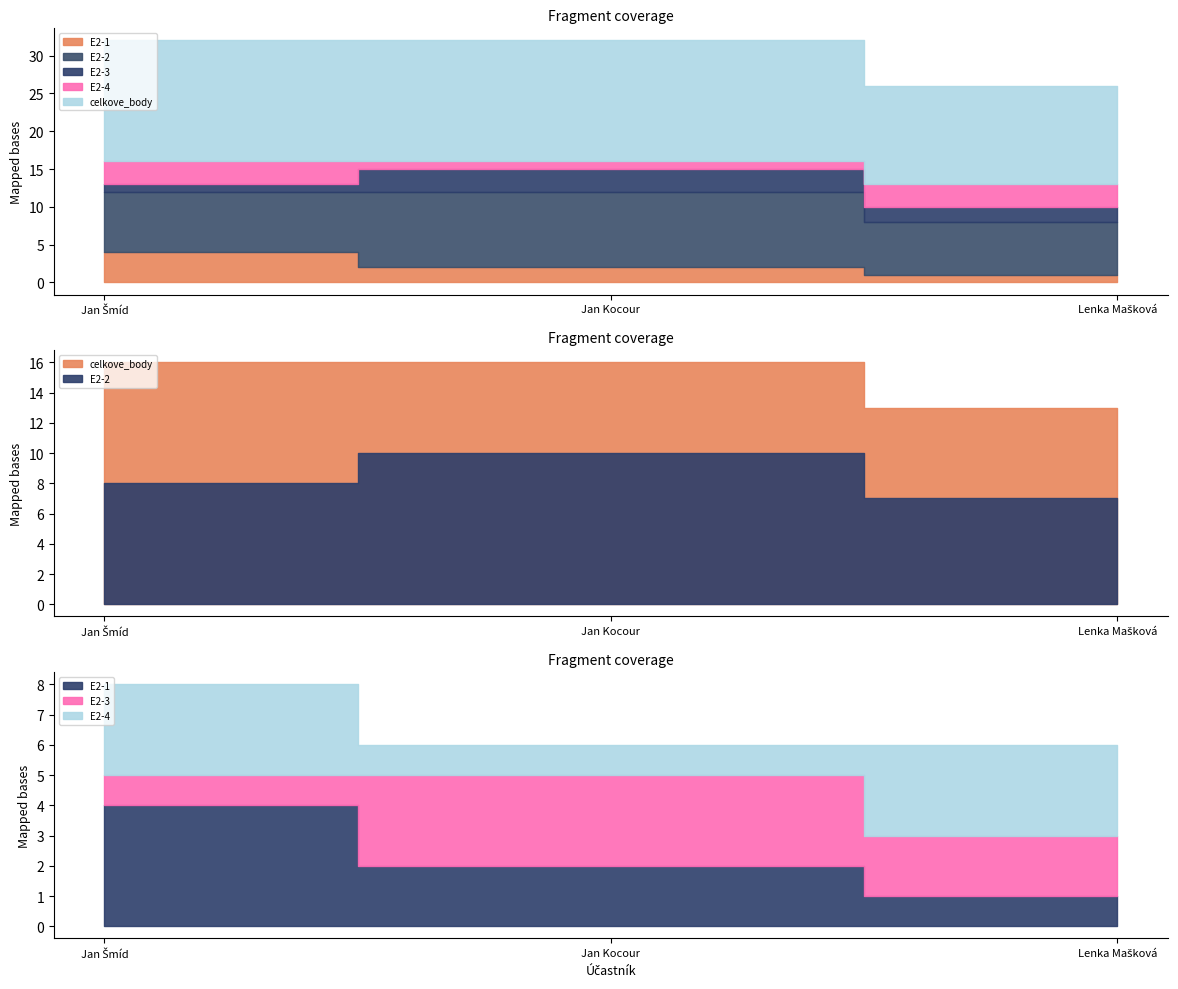

Reading left to right, extract all data points from this chart.

E2-1: Jan Šmíd=4	Jan Kocour=2	Lenka Mašková=1
E2-2: Jan Šmíd=8	Jan Kocour=10	Lenka Mašková=7
E2-3: Jan Šmíd=1	Jan Kocour=3	Lenka Mašková=2
E2-4: Jan Šmíd=3	Jan Kocour=1	Lenka Mašková=3
celkove_body: Jan Šmíd=16	Jan Kocour=16	Lenka Mašková=13